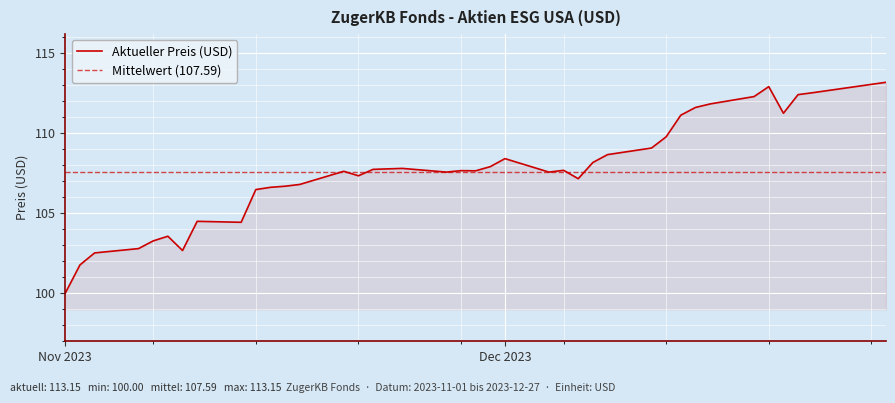

What is the value of the 37th point from the left?

112.5